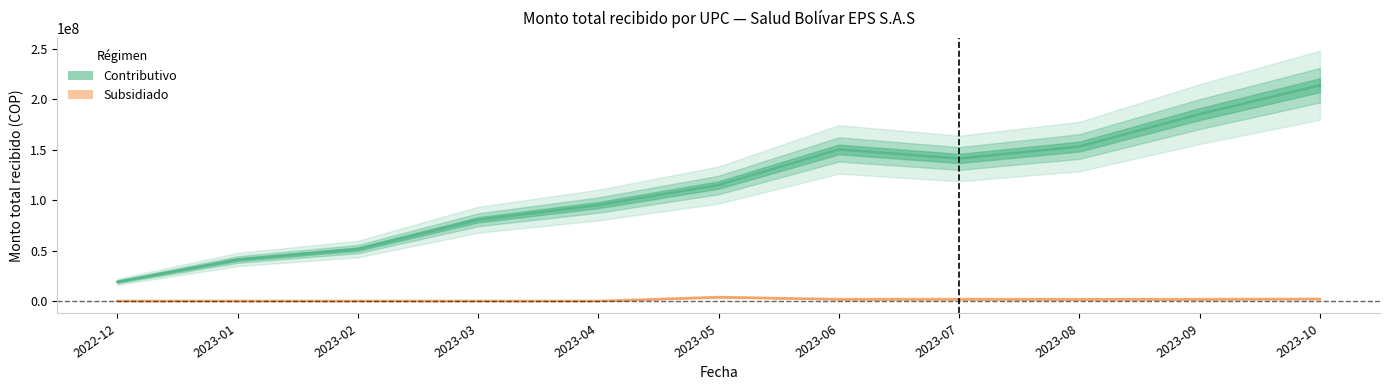

Is it true that Subsidiado equals 2156222 at 2022-12?

False